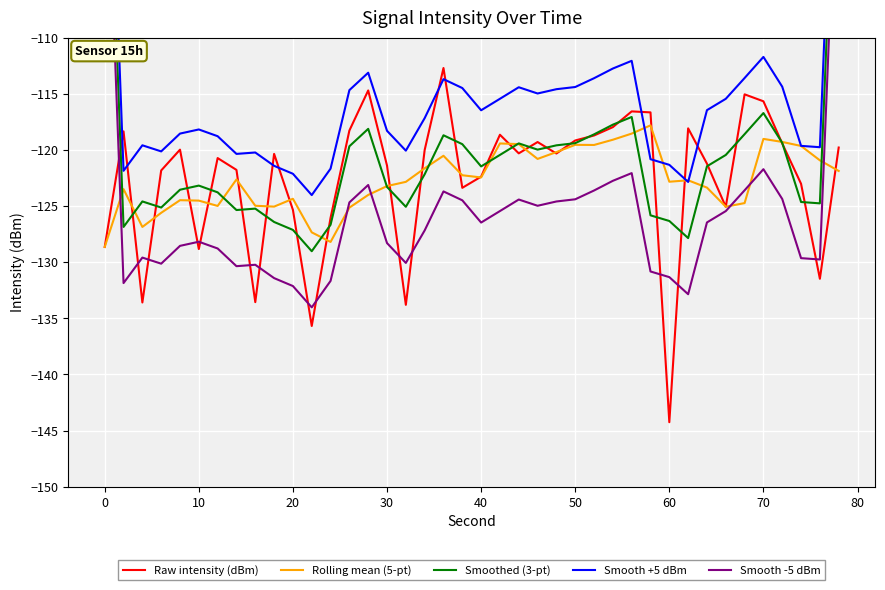

True or false: Smooth -5 dBm and Smooth +5 dBm intersect in this chart.

False